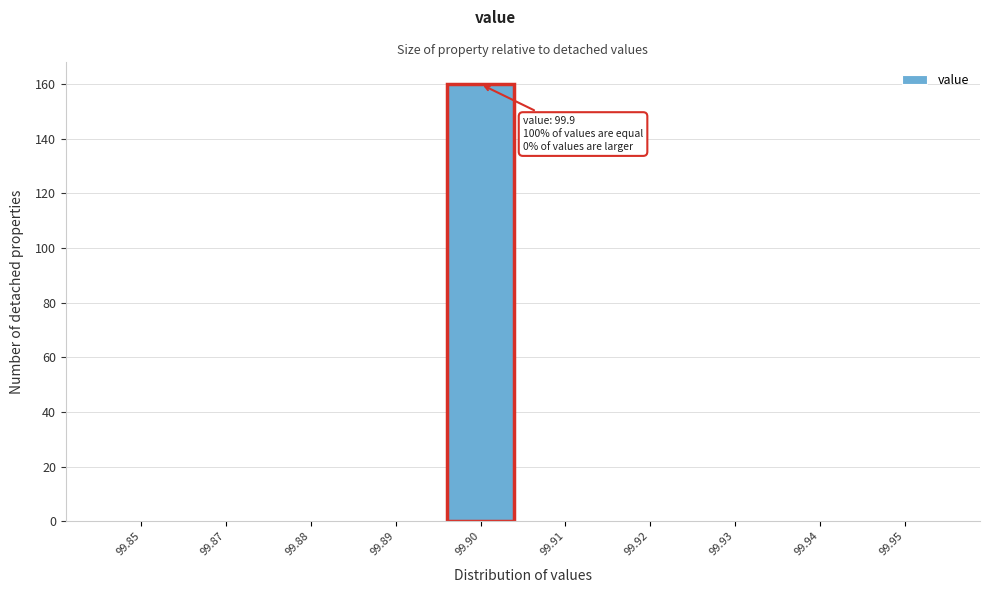

Reading left to right, list all the values displayed in this chart.

99.85=0	99.87=0	99.88=0	99.89=0	99.90=160	99.91=0	99.92=0	99.93=0	99.94=0	99.95=0